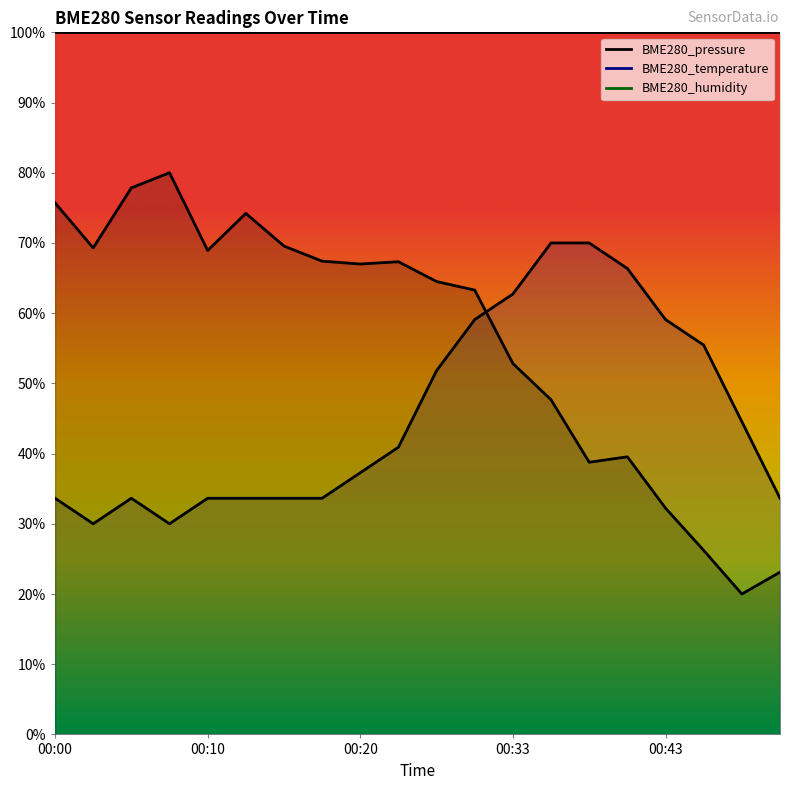

Does the chart display data point markers on the line(s)?

No